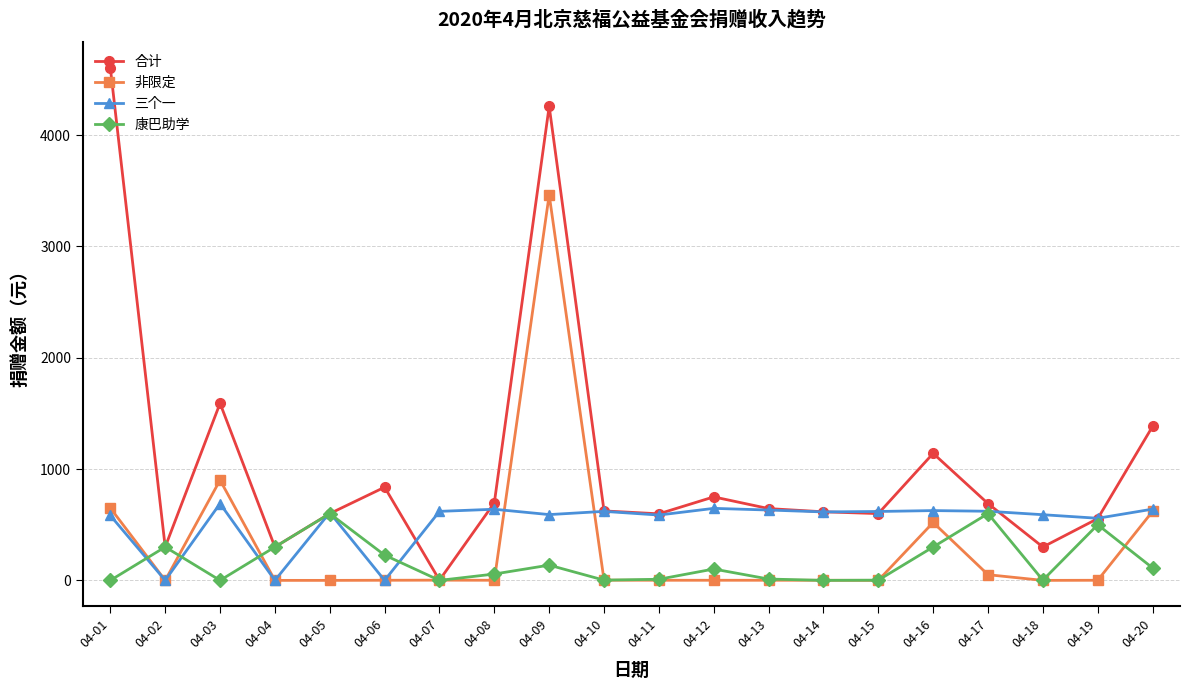

How many series are shown in this chart?

4